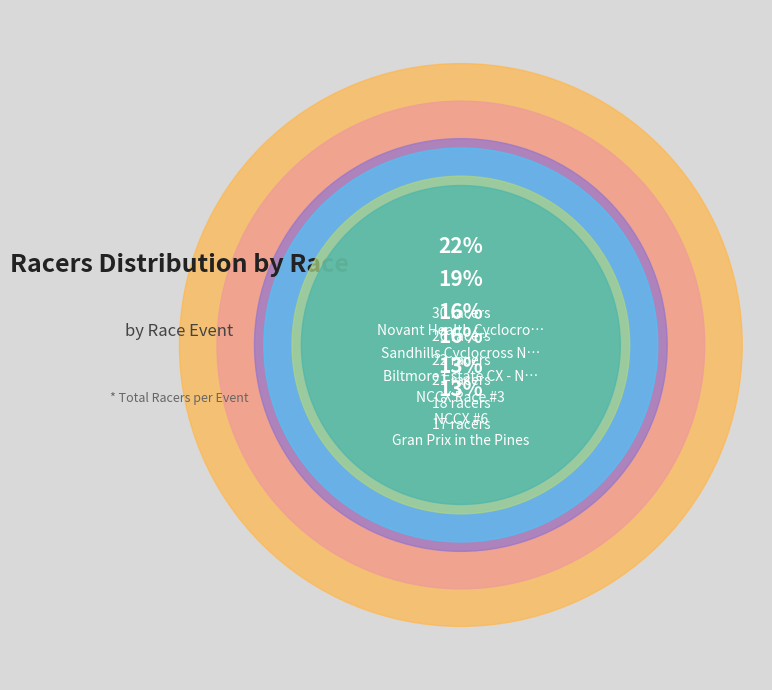

What percentage do Biltmore Estate CX - NCCX Finals and NCCX #6 together represent?

29.9%